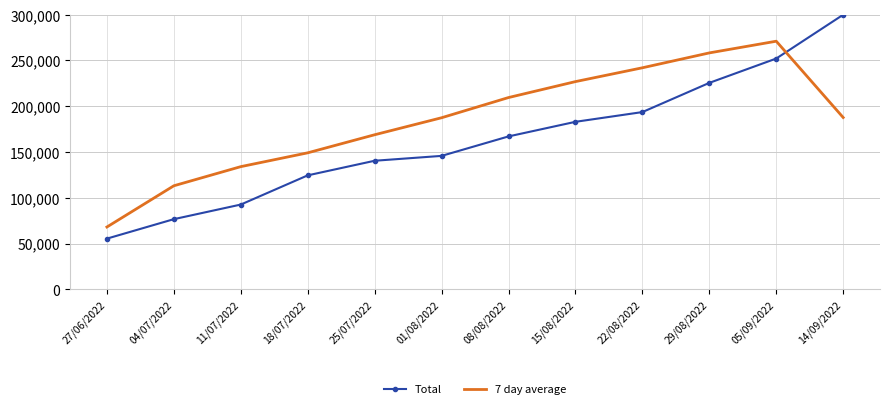

At how many categories does at least one series exceed 266518?

2